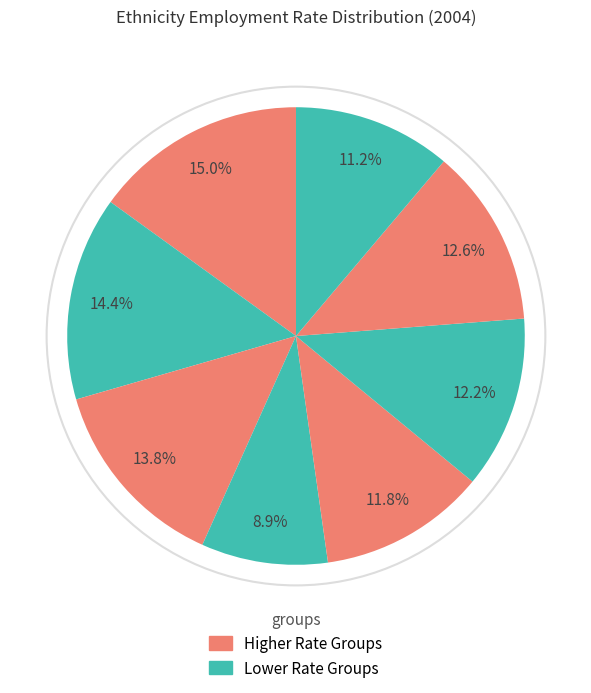

How many slices are in this pie chart?

8